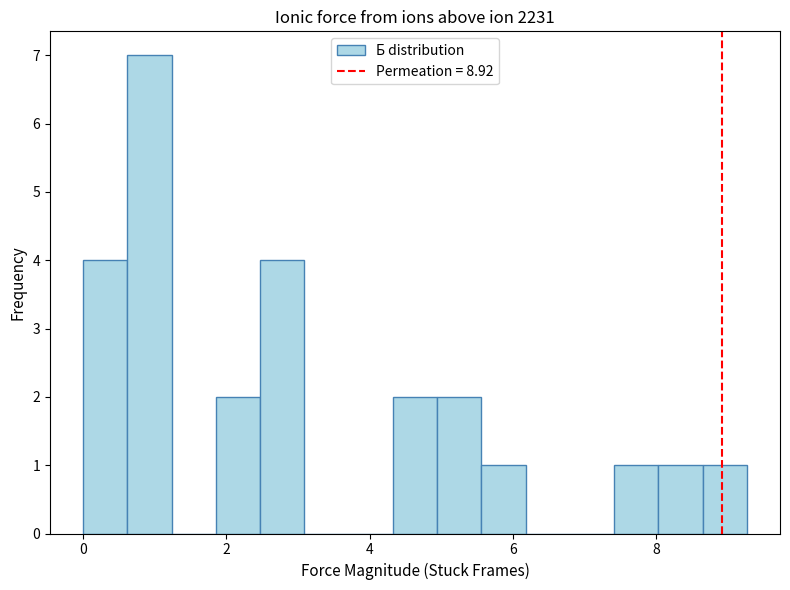

Around what value on the x-axis is the tallest bar? Give the approximate position of its centre, as read against the axis.

1.0